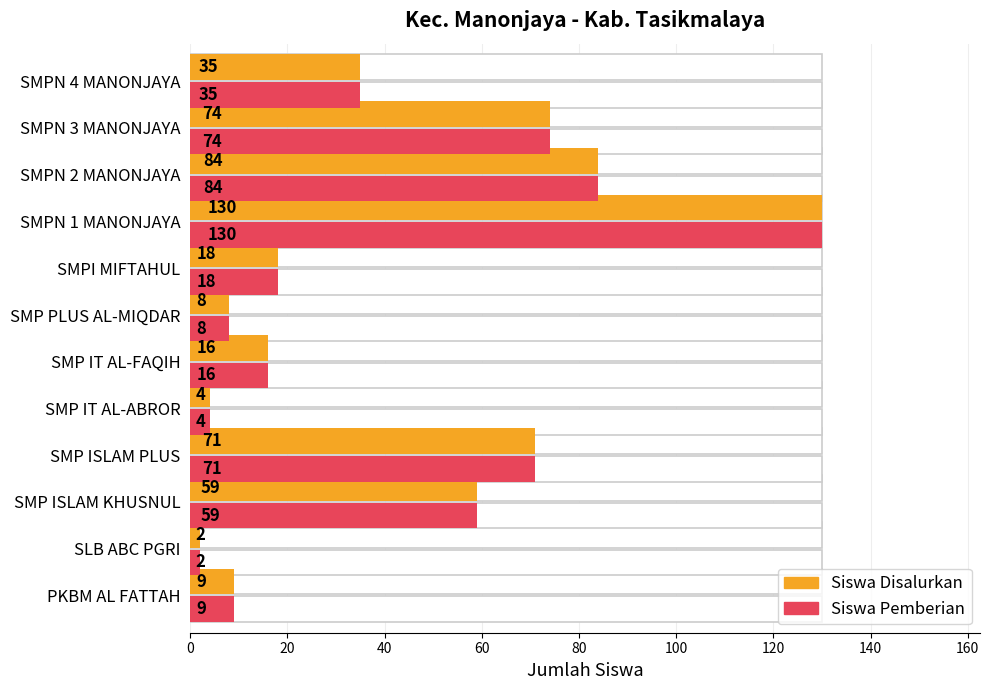

The value of Siswa Disalurkan at SMPN 3 MANONJAYA is 24. True or false?

False